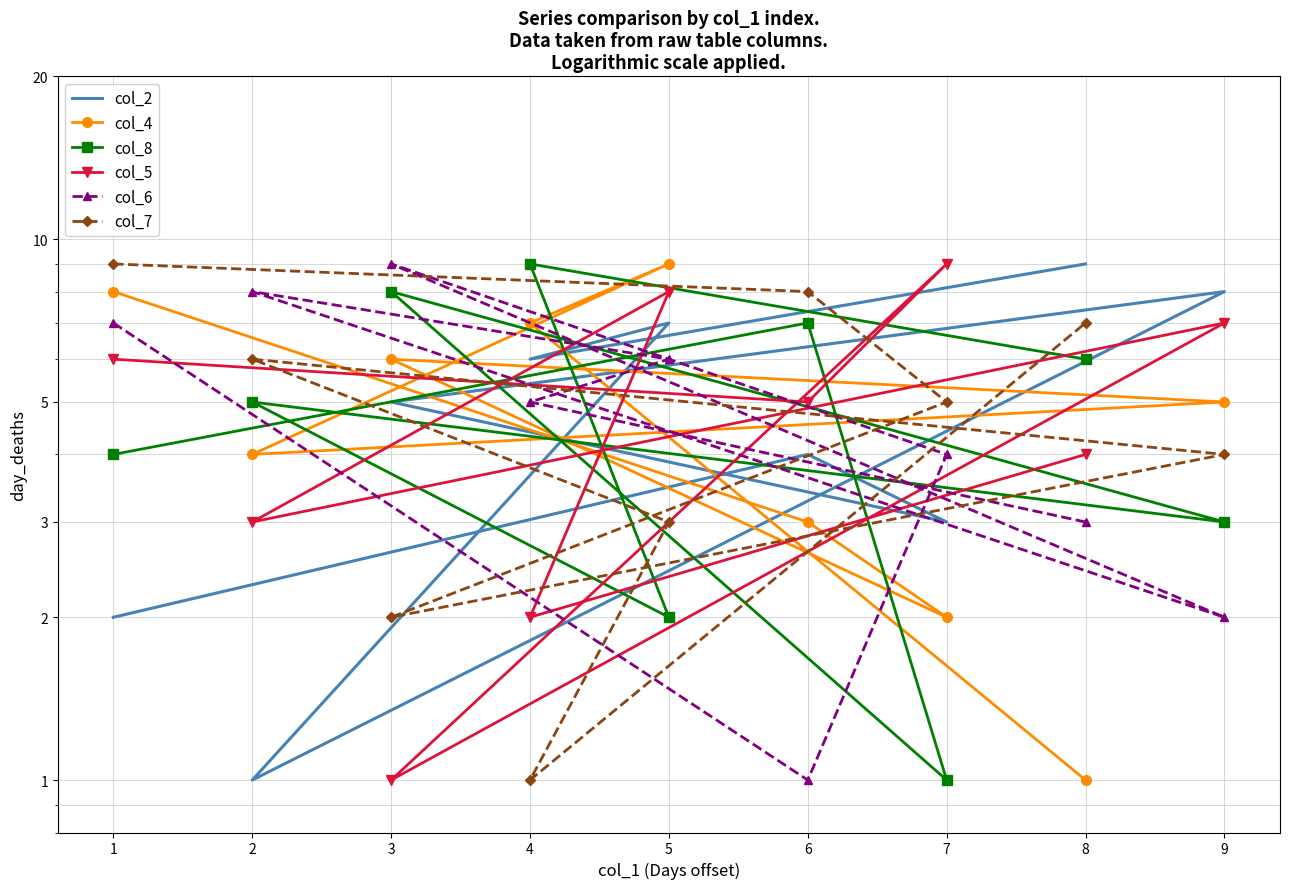

What is the smallest value displayed?

1